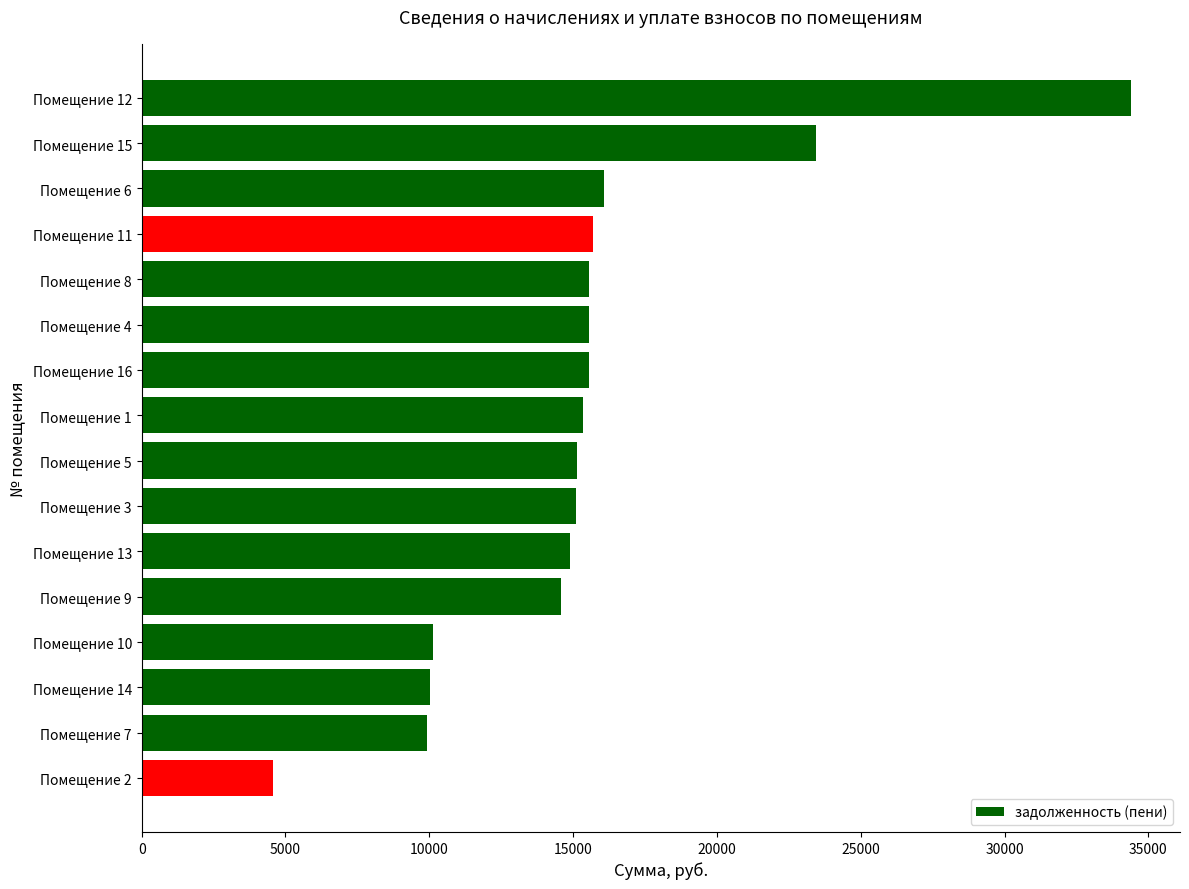

What is the label of the 12th bar from the bottom?

Помещение 8